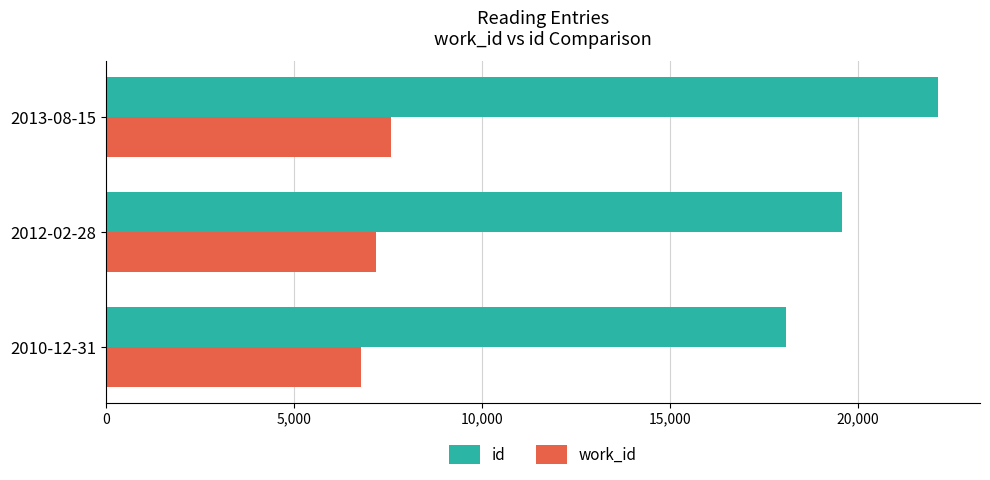

Which series has the widest spread of values?

id